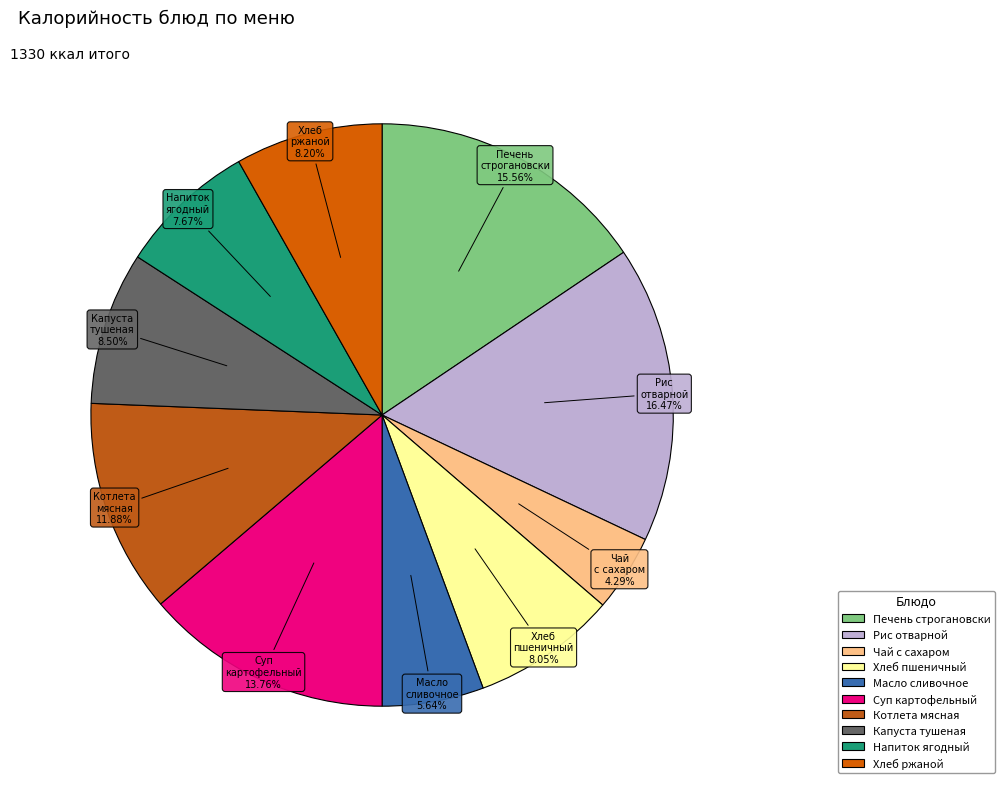

Between Печень строгановски and Чай с сахаром, which is larger?

Печень строгановски